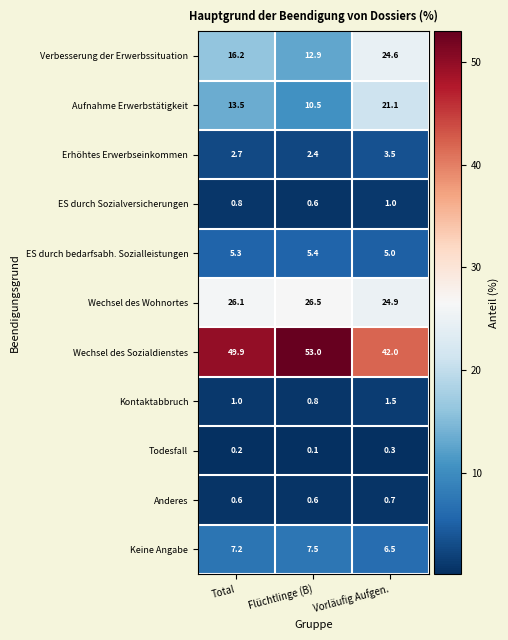

List the labels in order of Aufnahme Erwerbstätigkeit value, largest first.

Vorläufig Aufgen., Total, Flüchtlinge (B)